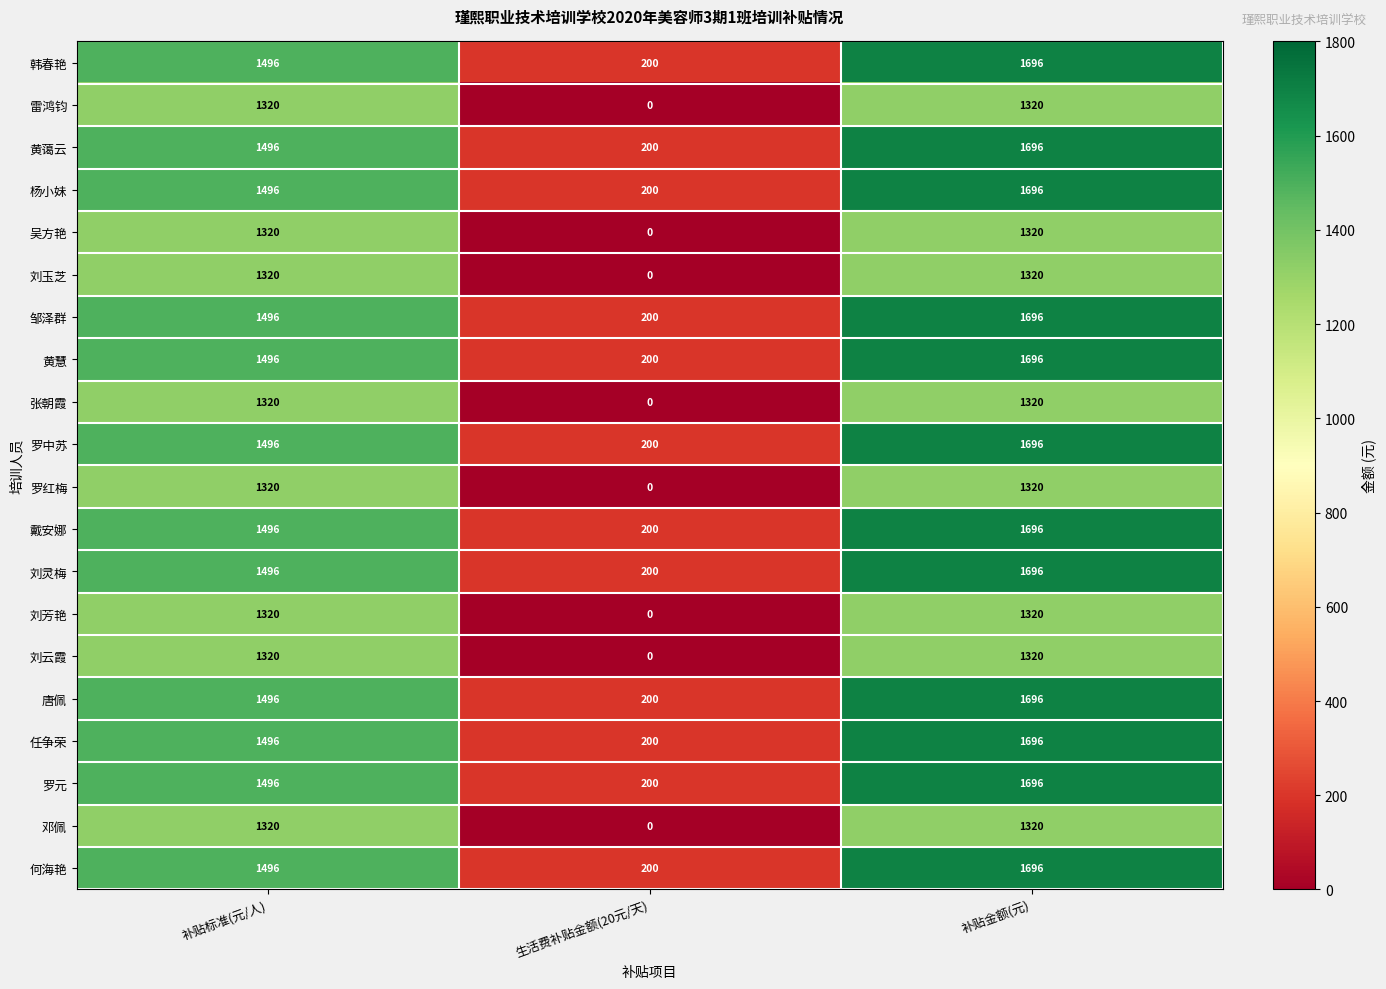

What is the difference between the highest and lowest values at 补贴金额(元)?

376